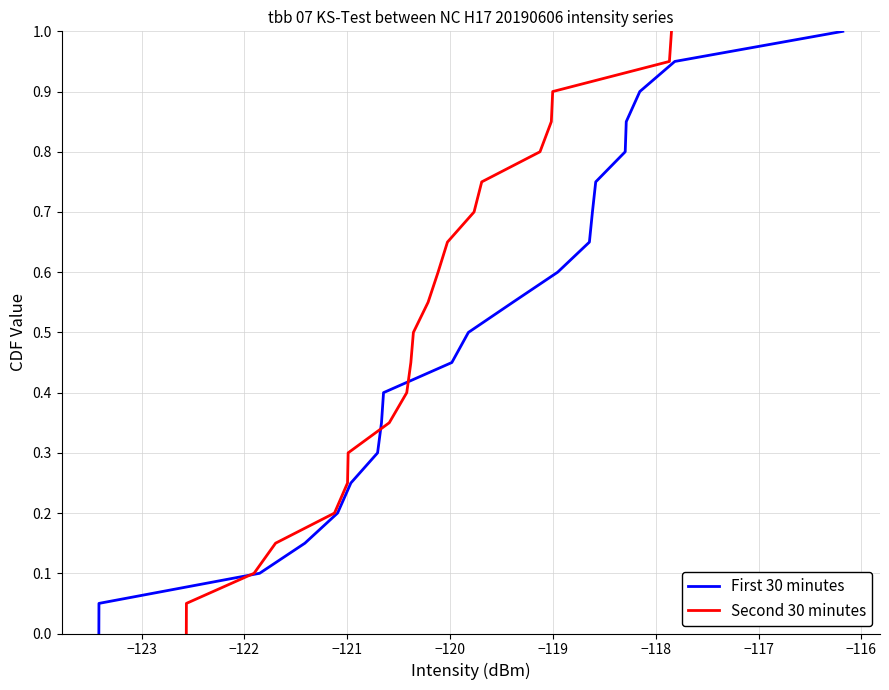

Does the chart have visible grid lines?

Yes